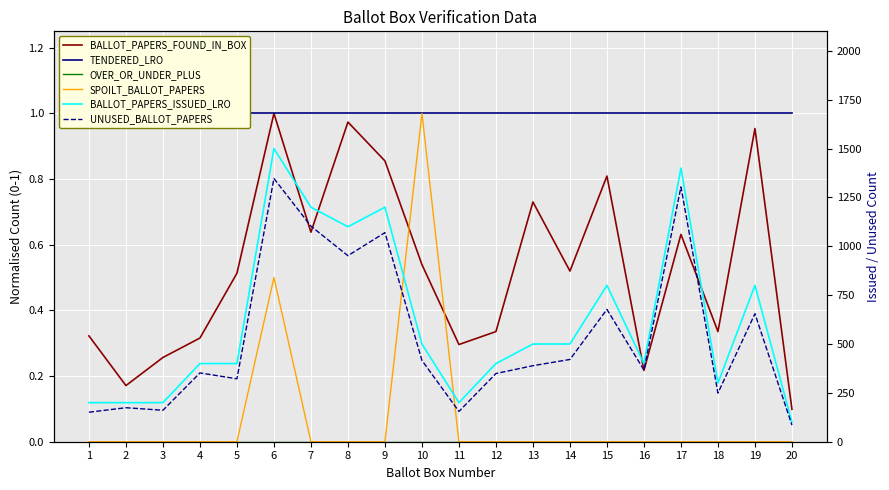

Where is the first local maximum for UNUSED_BALLOT_PAPERS?

2